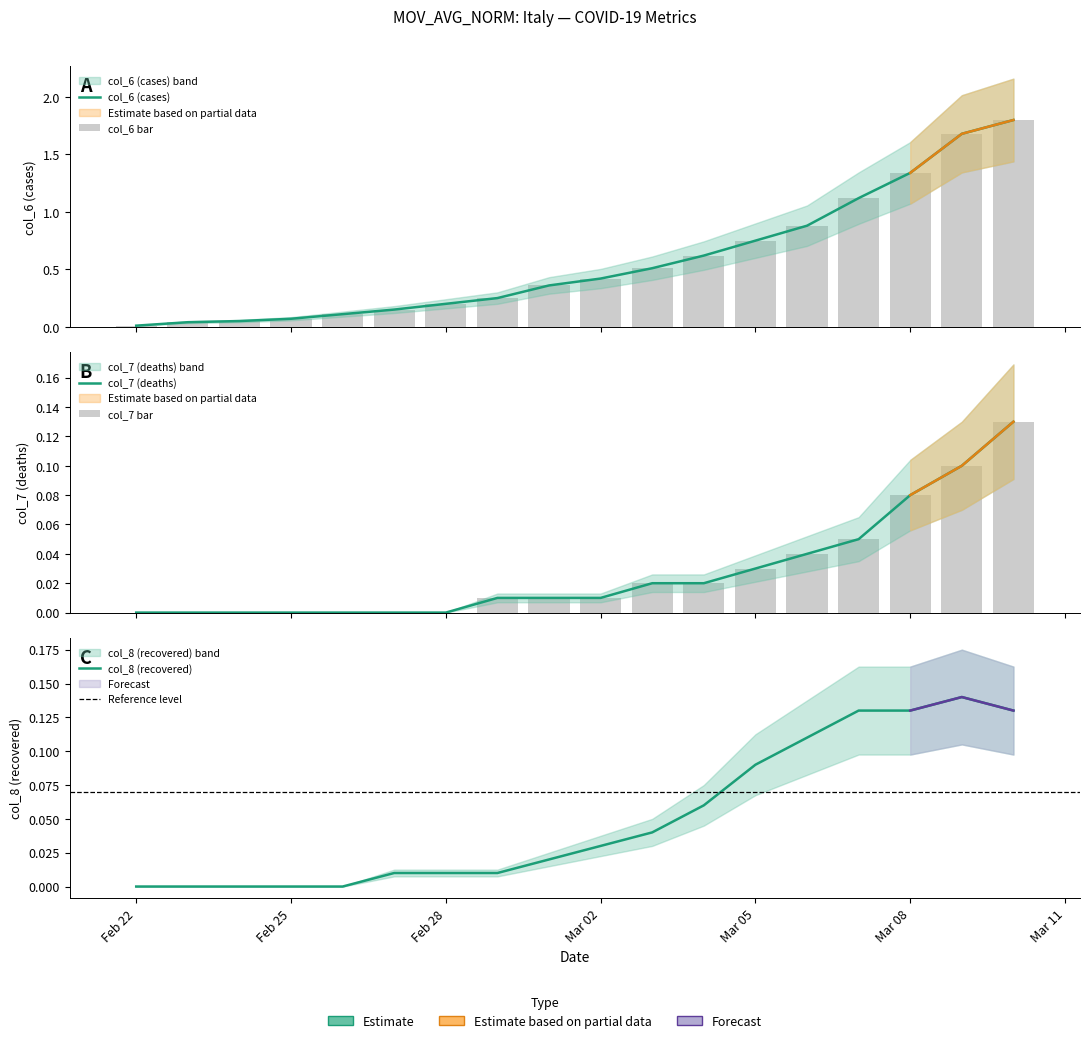

Is it true that col_6 (cases) equals 0.4 at Mar 02?

True